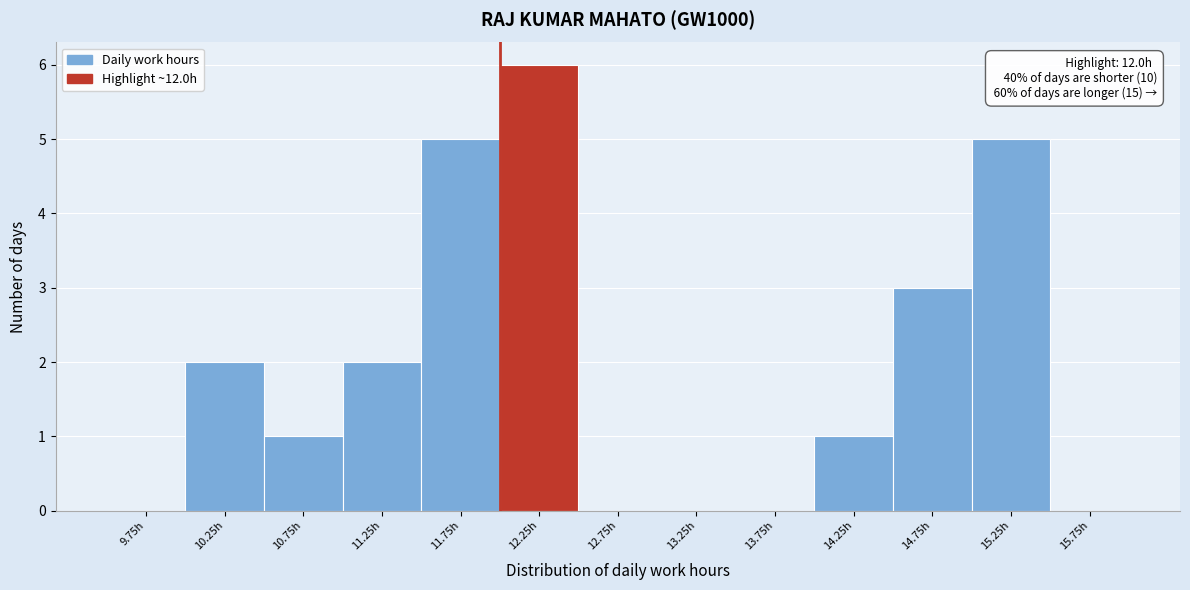

Over which range of the x-axis is the bar tallest?

12.0 to 12.5